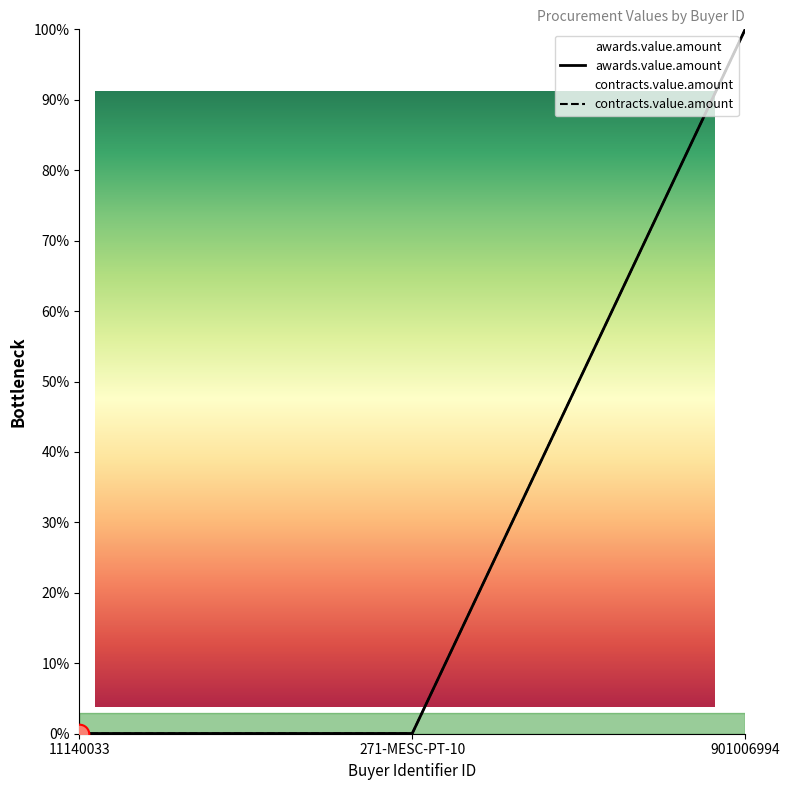

Is the value of contracts.value.amount at 901006994 greater than the value of awards.value.amount at 11140033?

Yes